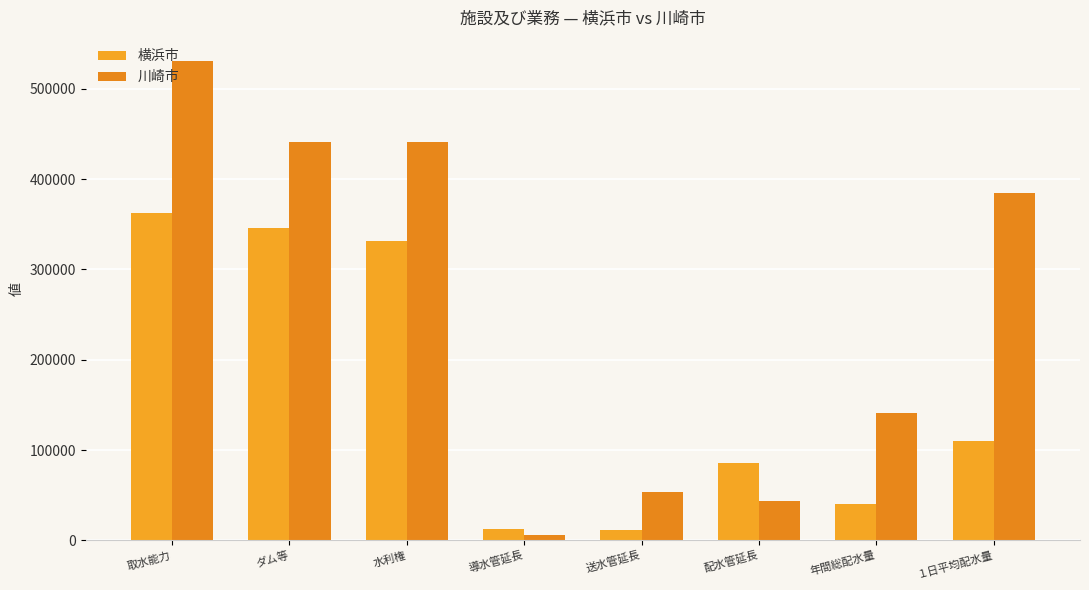

Rank the series at 年間総配水量 from lowest to highest value.

横浜市, 川崎市